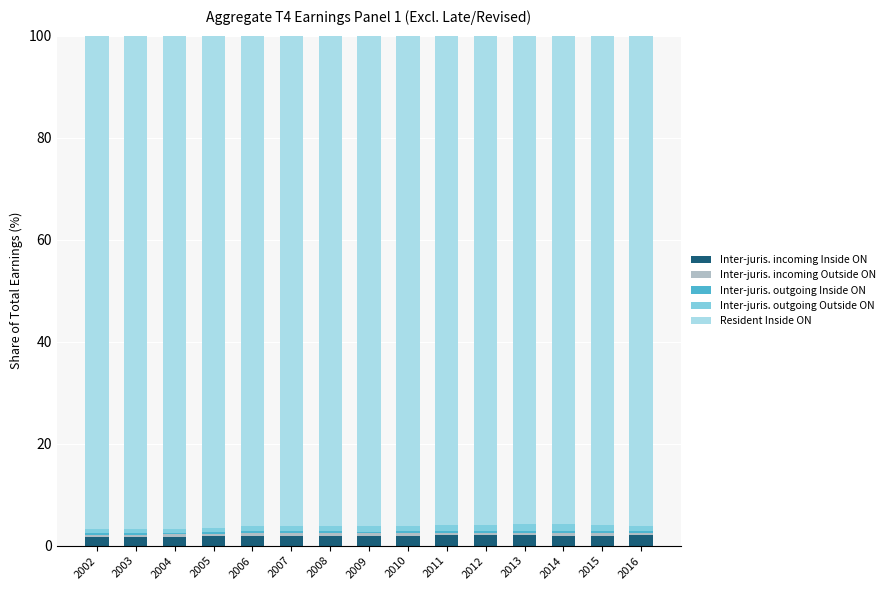

What is the maximum value for Inter-juris. incoming Inside ON?

2.0